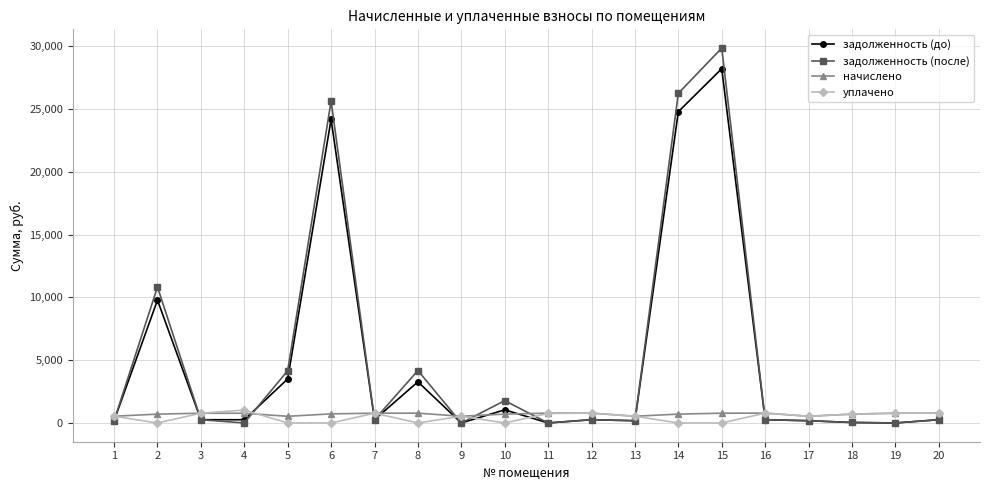

What is the average value of the задолженность (до) series?

4848.5